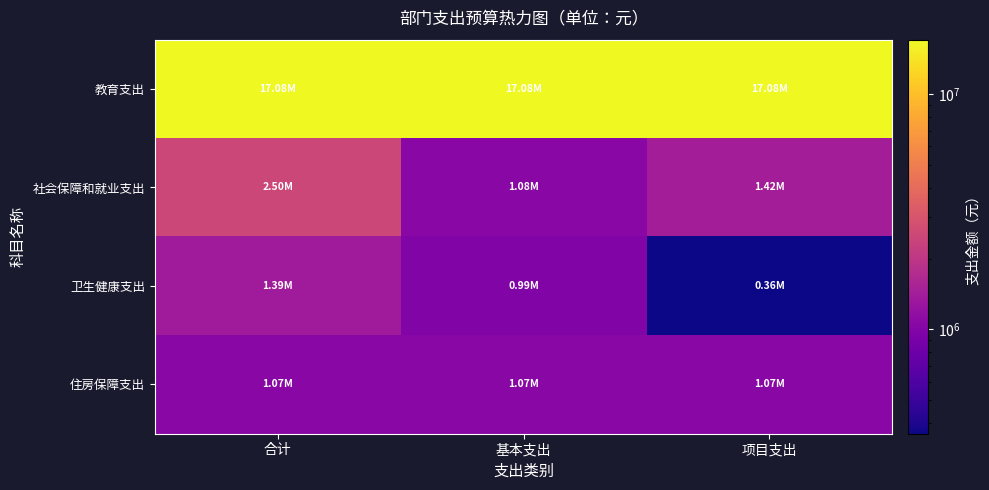

Count the number of data series in this chart.

4